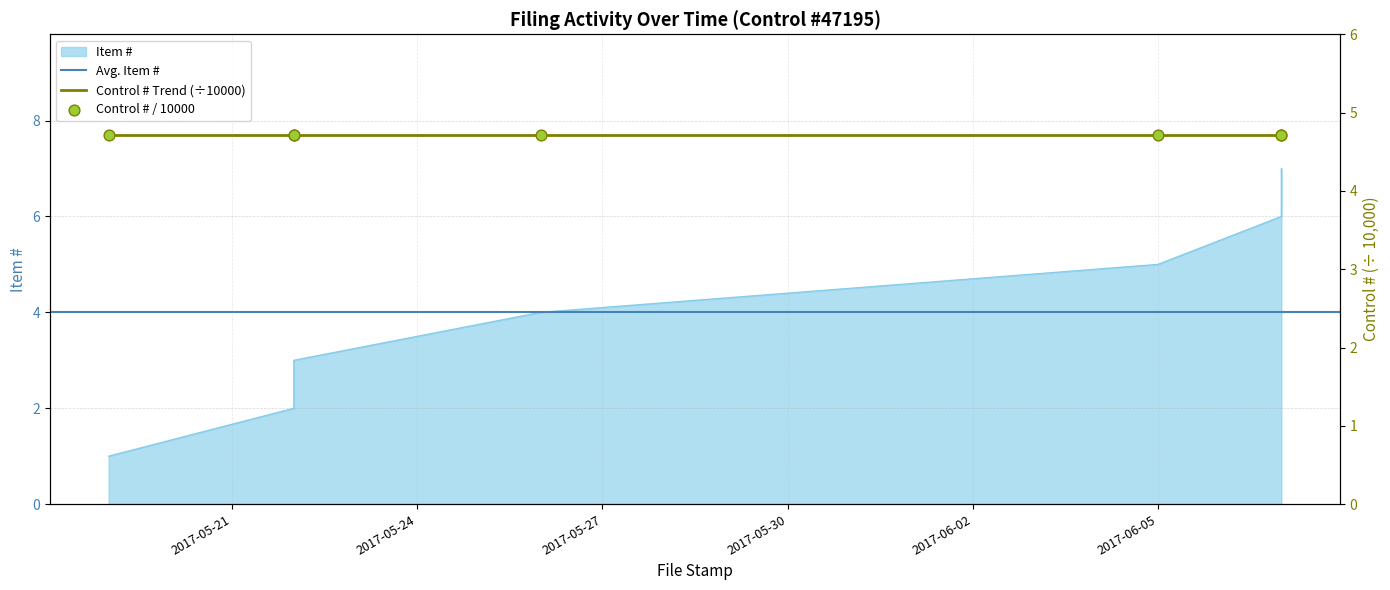

Which has a higher value, 2017-05-22 or 2017-06-05?

2017-06-05